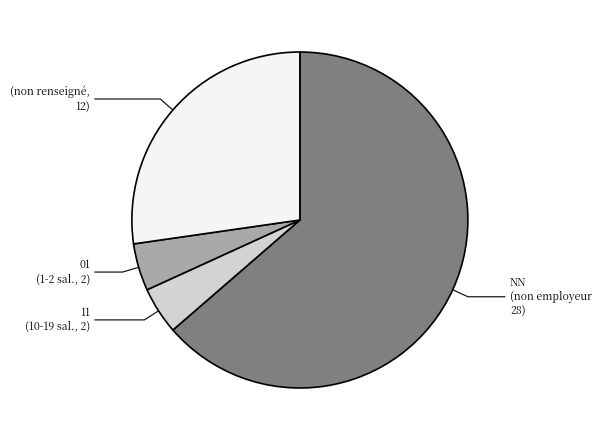

How many slices are in this pie chart?

4